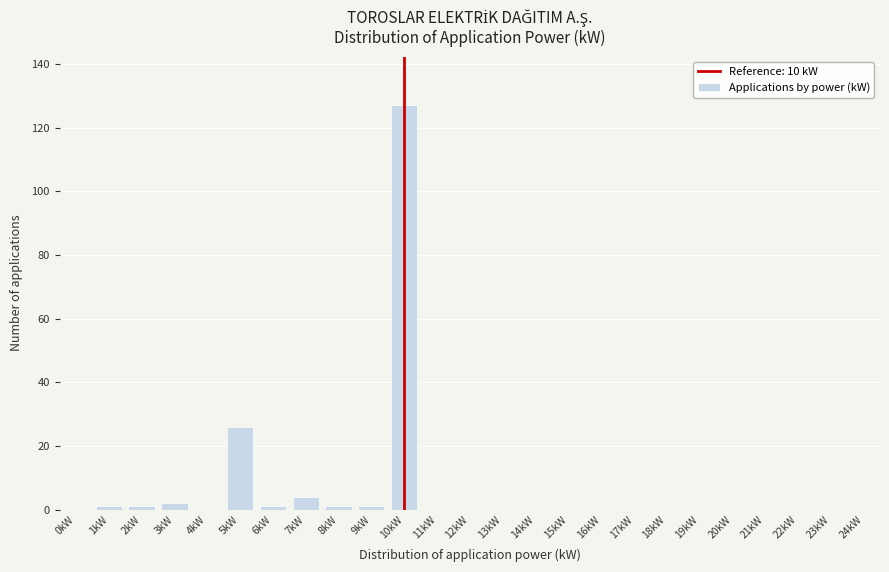

Reading right to left, transcribe all the data shown in this chart.

24kW=0	23kW=0	22kW=0	21kW=0	20kW=0	19kW=0	18kW=0	17kW=0	16kW=0	15kW=0	14kW=0	13kW=0	12kW=0	11kW=0	10kW=127	9kW=1	8kW=1	7kW=4	6kW=1	5kW=26	4kW=0	3kW=2	2kW=1	1kW=1	0kW=0